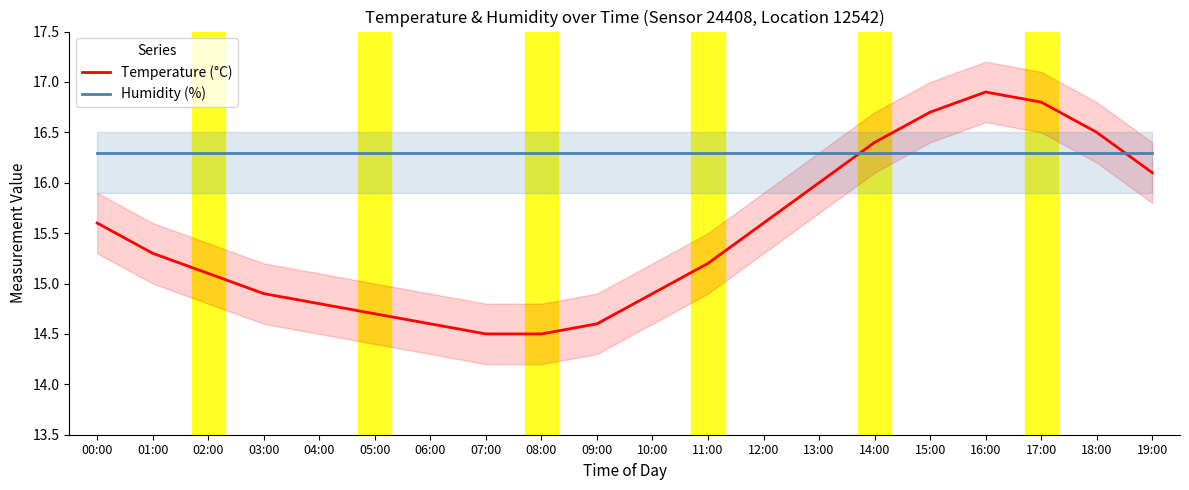

How many values in the Temperature (°C) series are below 15?

8